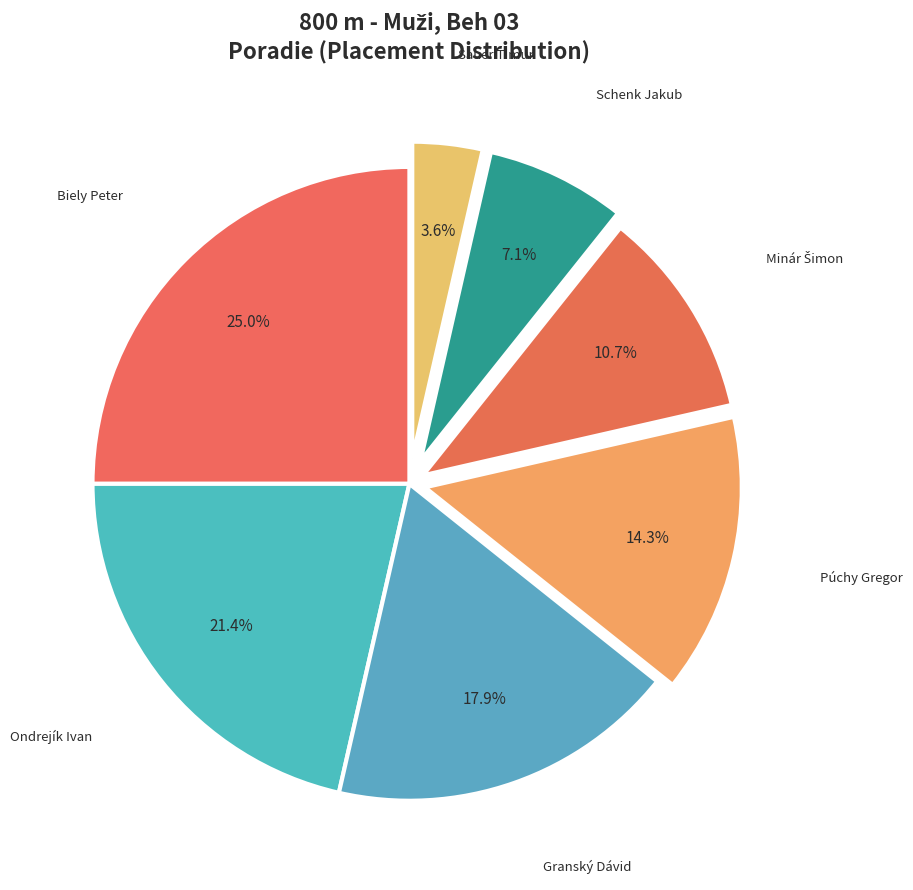

How many slices are in this pie chart?

7